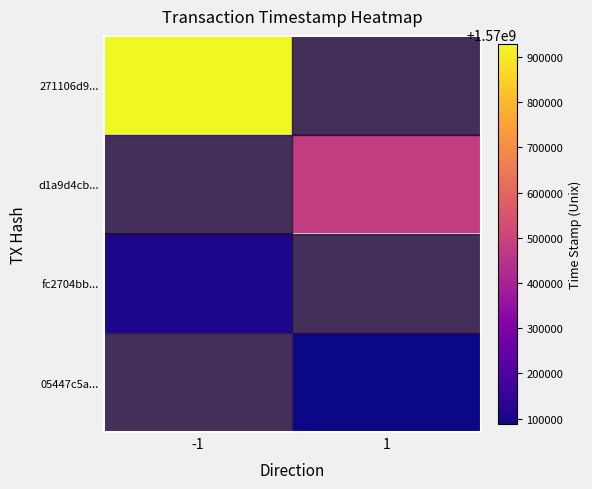

The value of d1a9d4cb... at 1 is 1570481402.0. True or false?

True